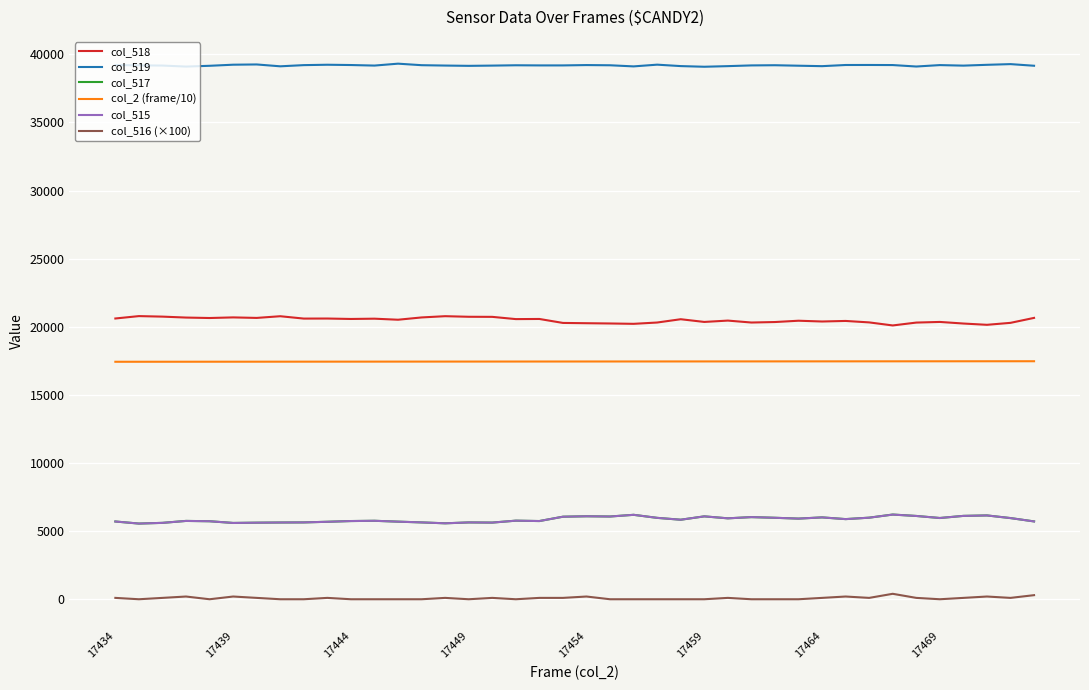

What is the maximum value shown in the chart?

39318